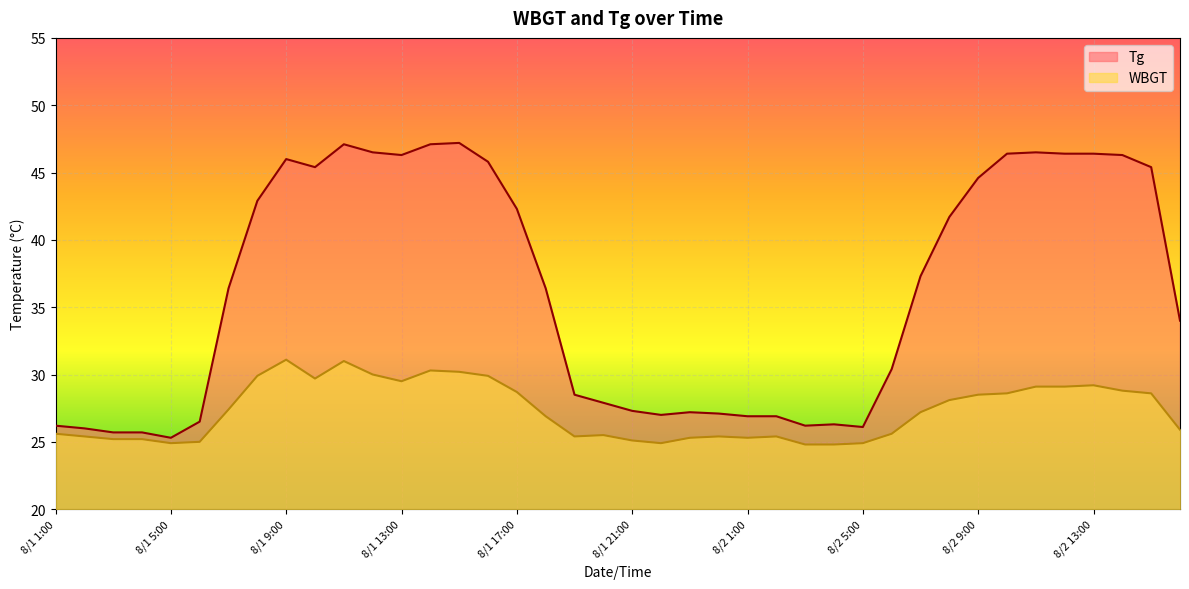

Which series changed the most between 8/1 6:00 and 8/2 3:00?

Tg